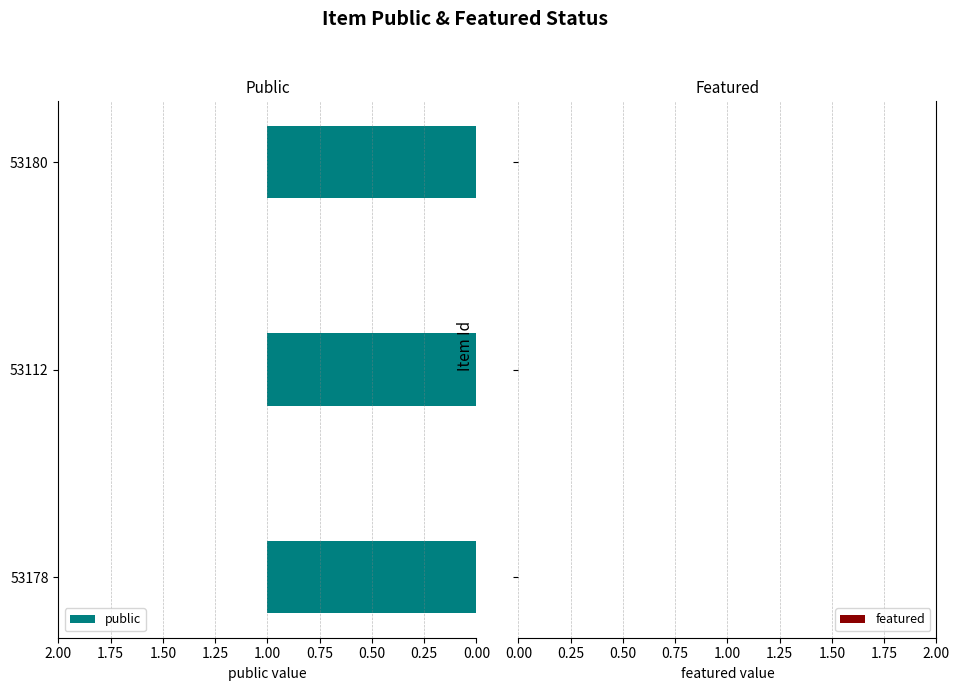

Which series has the largest total across all categories?

public